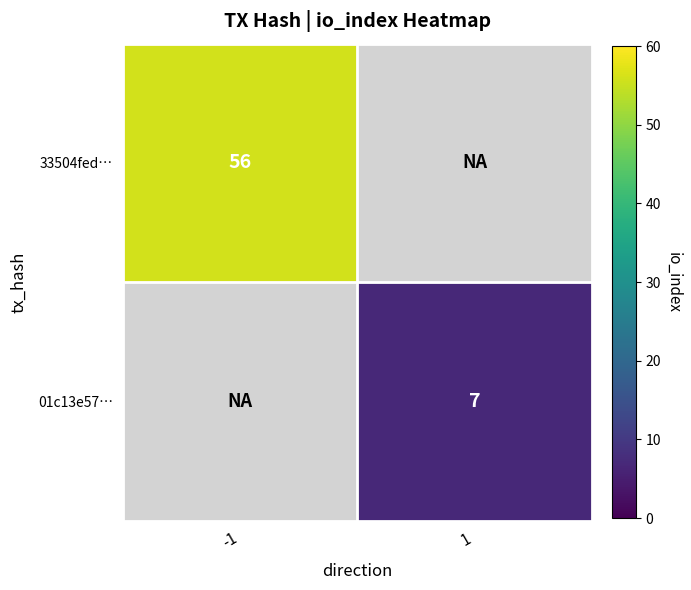

The value of 01c13e57… at 1 is 7. True or false?

True